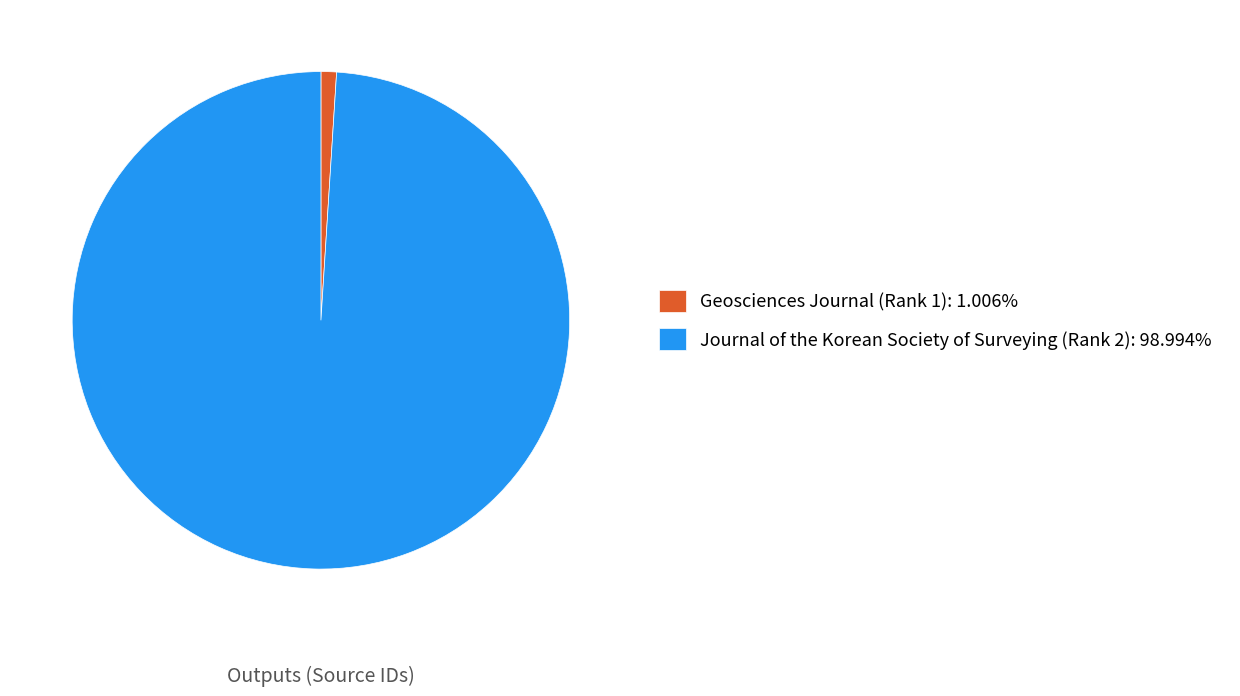

How many slices are in this pie chart?

2